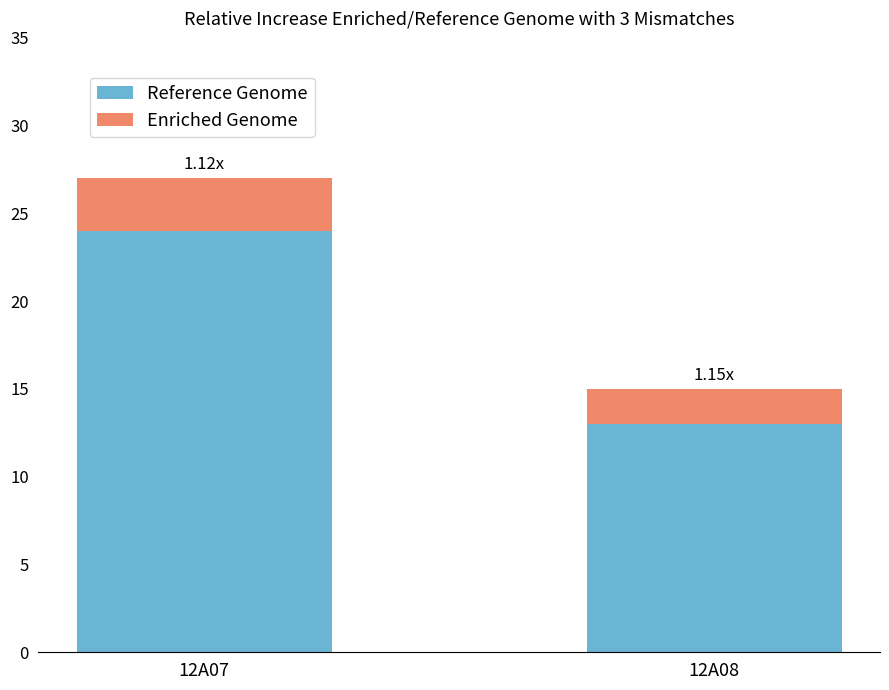

What is the total value across all series at 12A07?

27